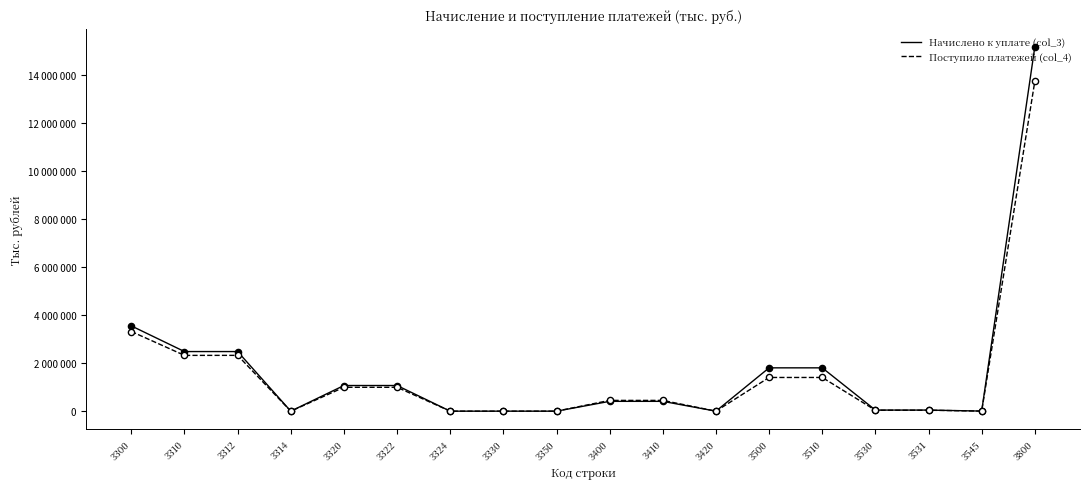

What is the total value across all series at 3312?

4812259